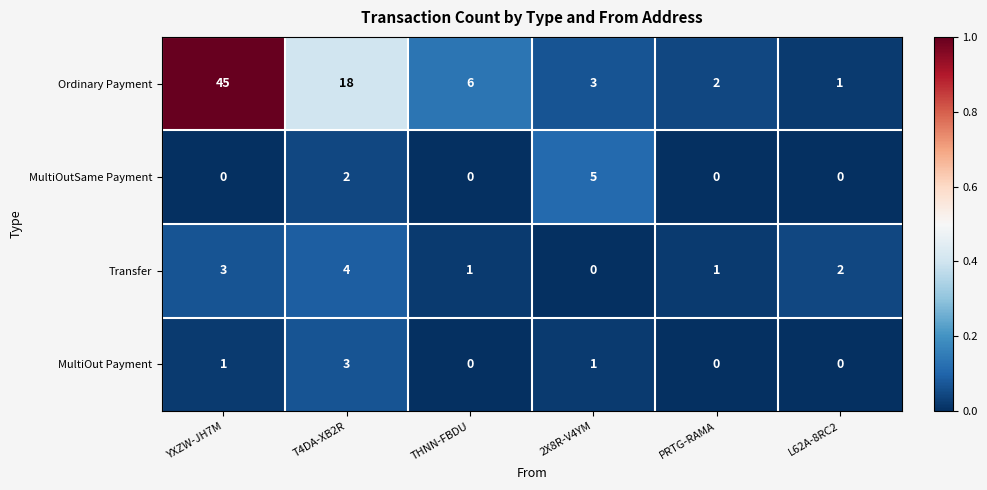

The value of Ordinary Payment at 2X8R-V4YM is 3. True or false?

True